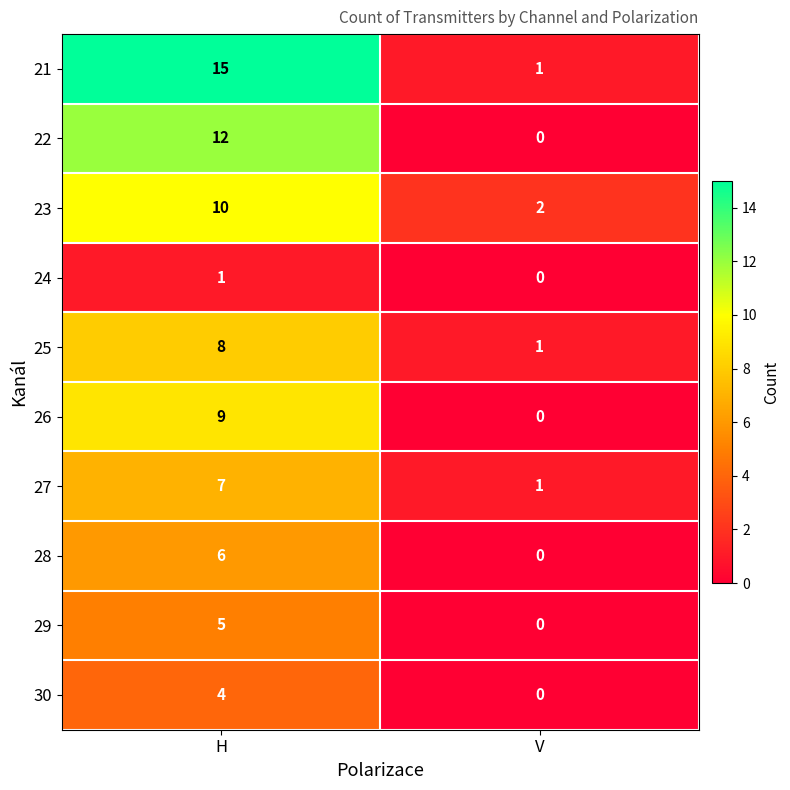

Which series changed the most between H and V?

21